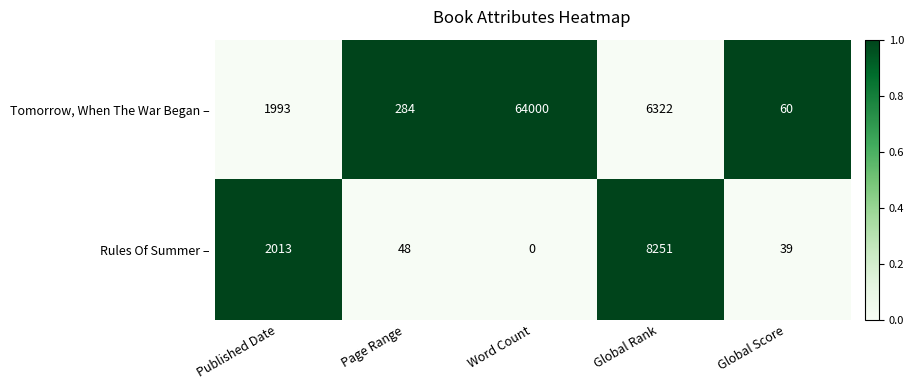

How many data points does each series have?

5